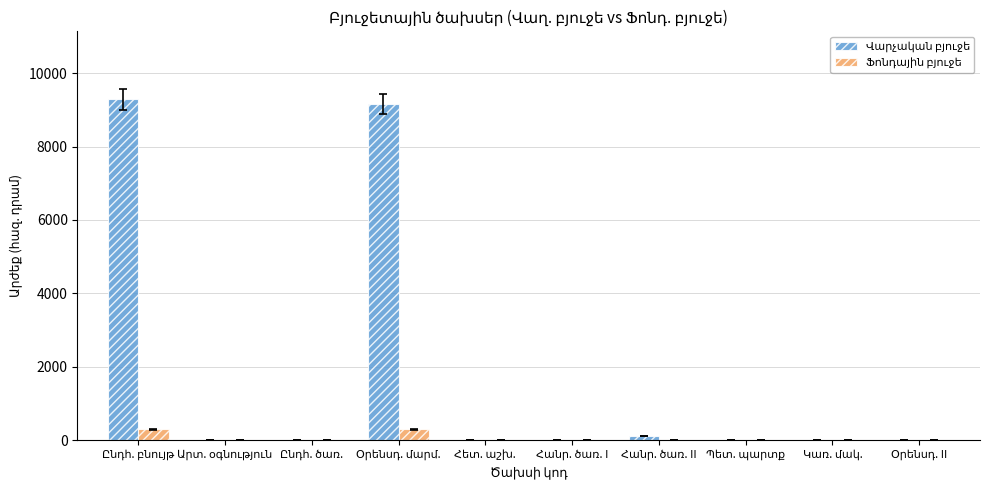

What is the maximum value shown in the chart?

9285.5